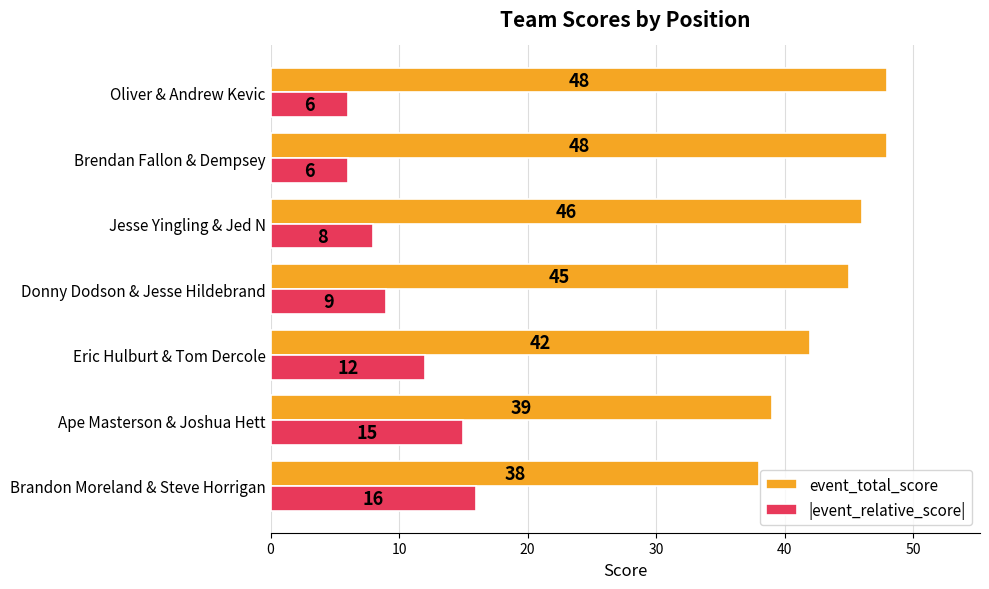

What is the maximum value shown in the chart?

48